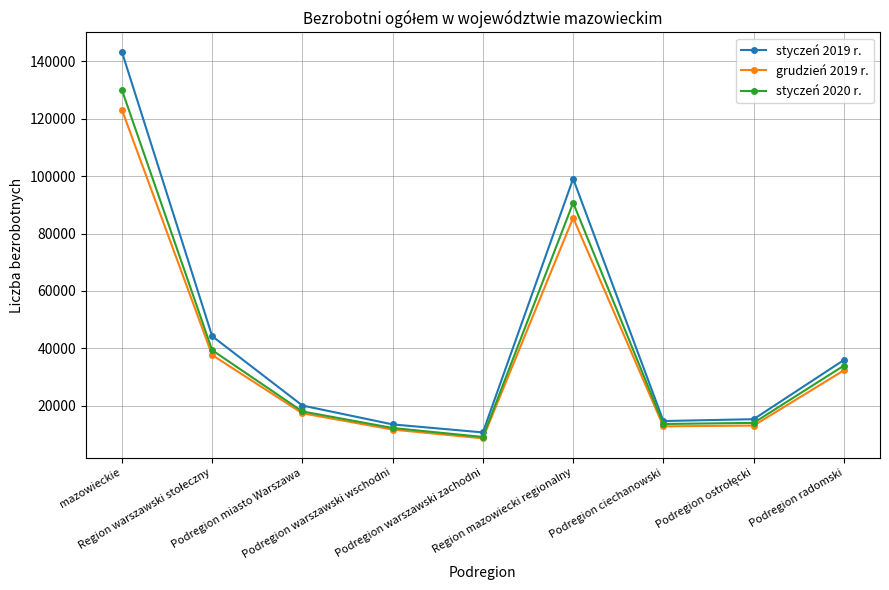

What is the difference between the second highest and second lowest values in the grudzień 2019 r. series?

73845